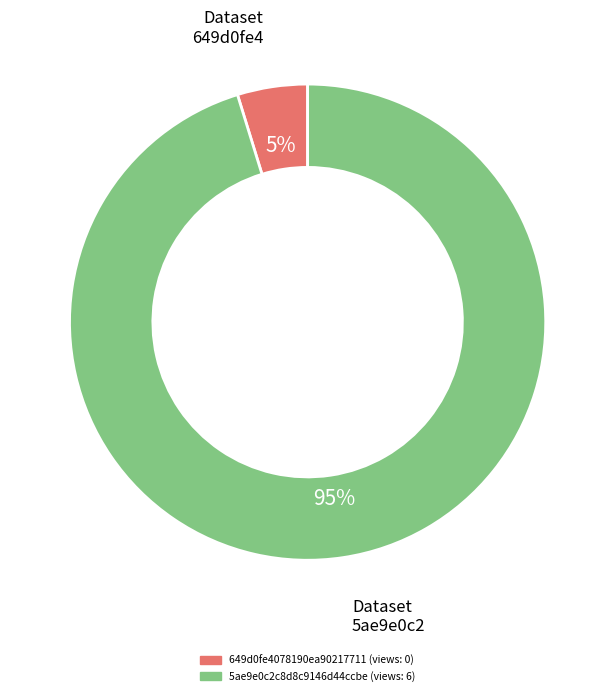

Which slice is the smallest?

649d0fe4078190ea90217711